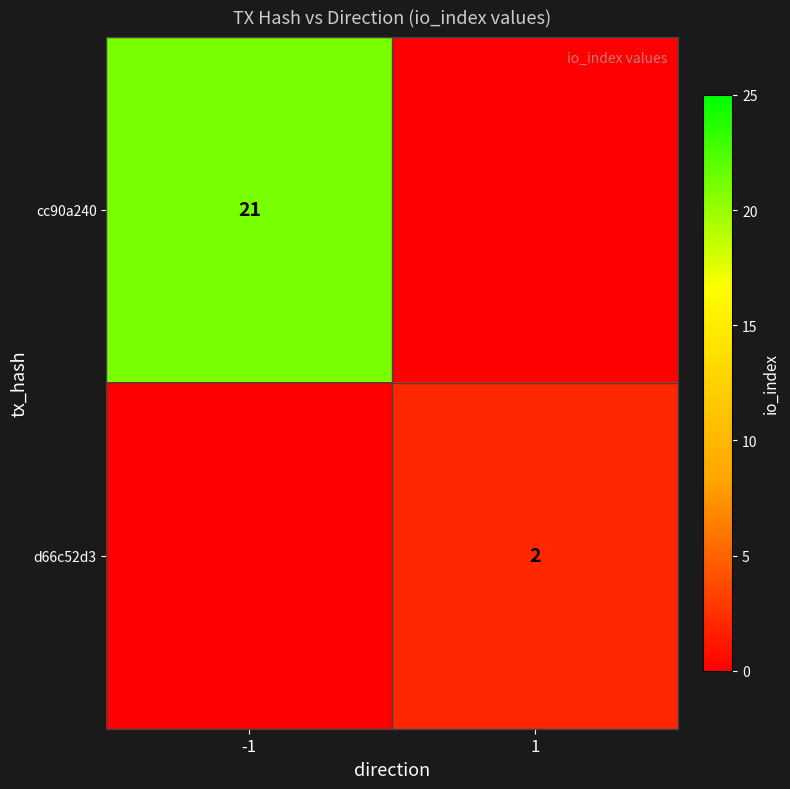

Is it true that cc90a240 equals 11 at -1?

False